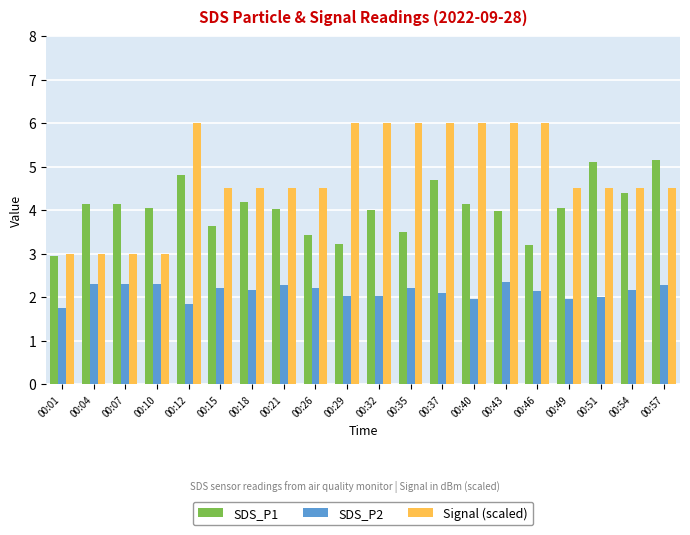

What is the total value across all series at 00:57?

11.9